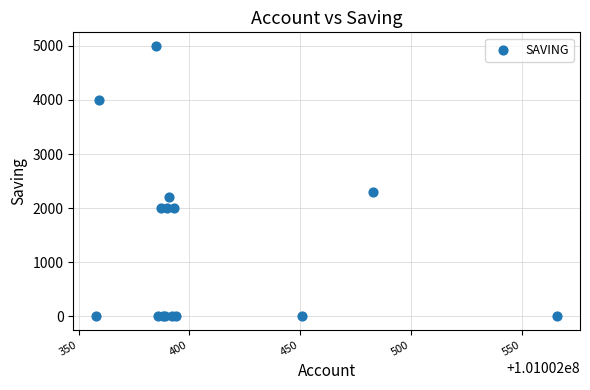

What Y value in the scatter plot is closest to 2500?

2300